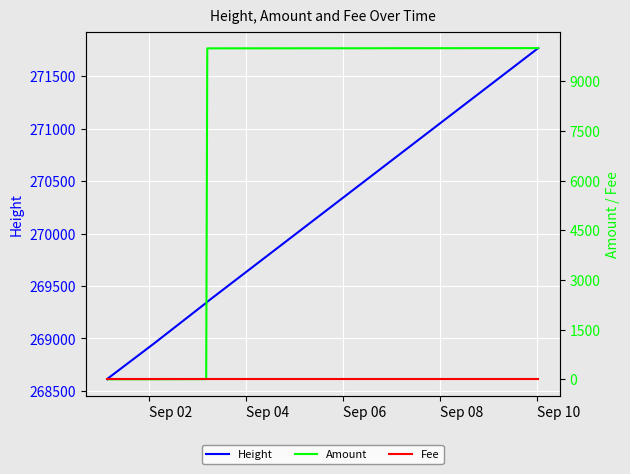

What are all the series names shown in the legend?

Height, Amount, Fee